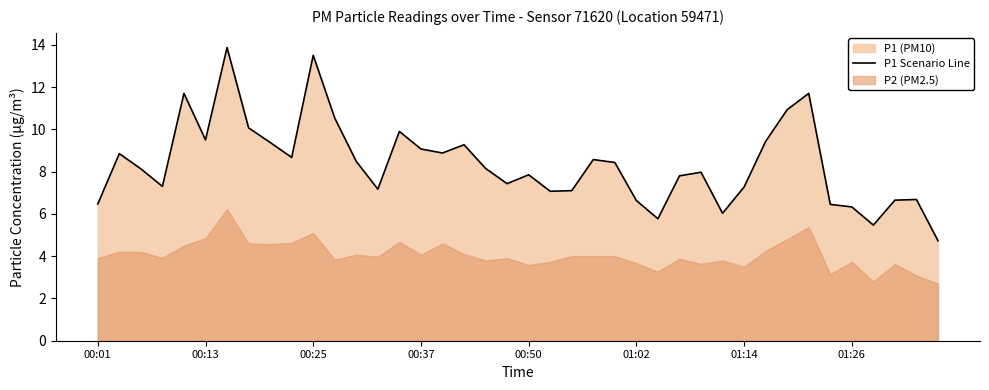

Is it true that the value at 29 is 6.0?

True